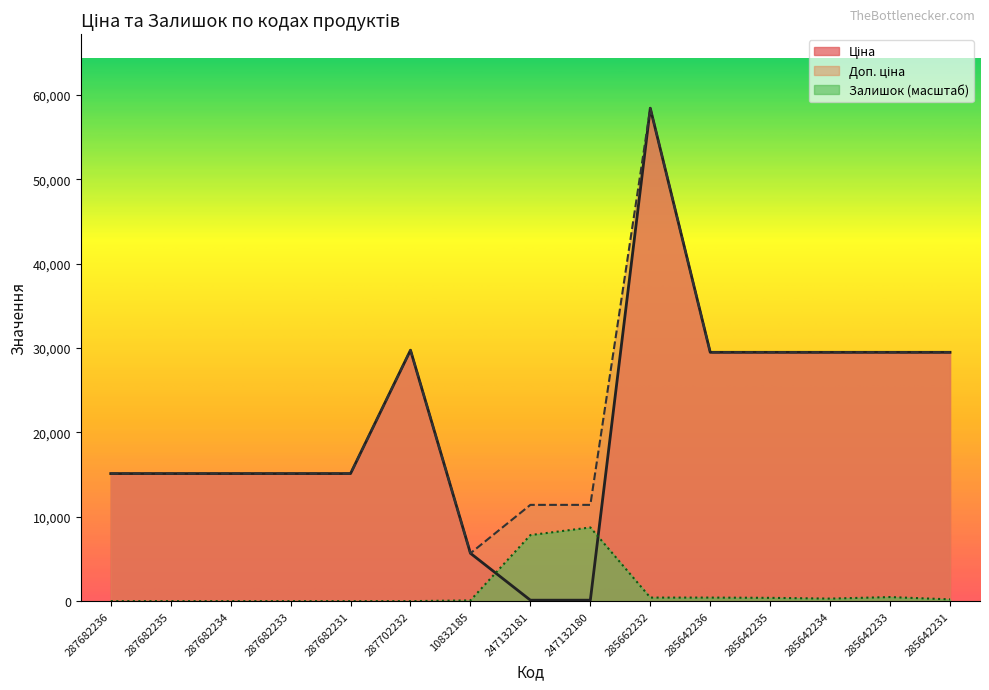

True or false: Доп. ціна and Залишок cross at least once.

False